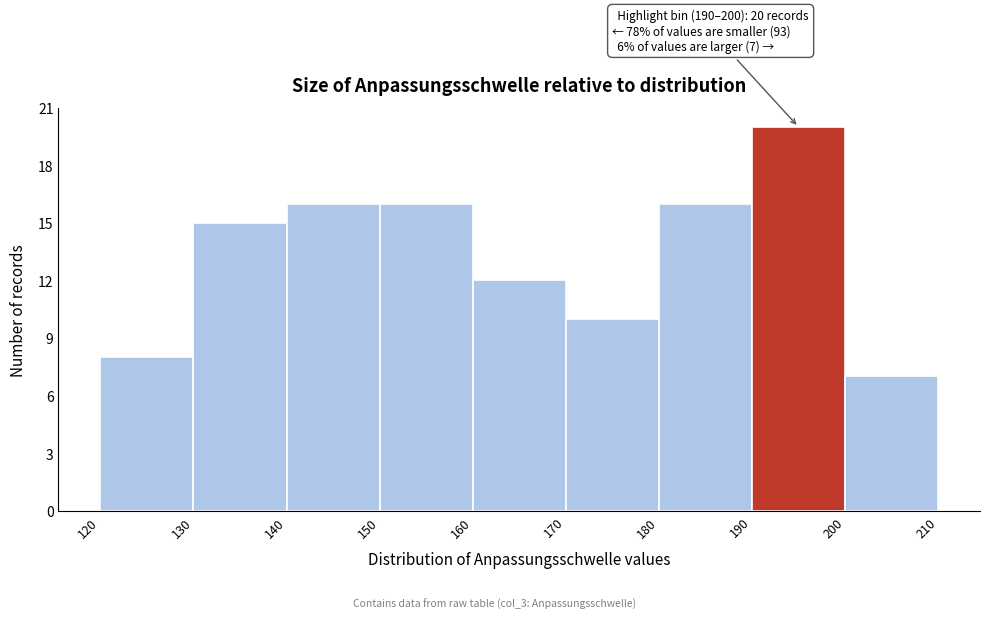

Over which range of the x-axis is the bar tallest?

190 to 200